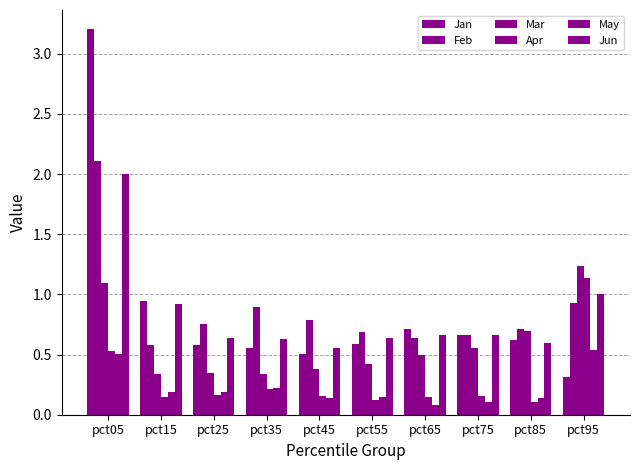

How many groups of bars are there?

10